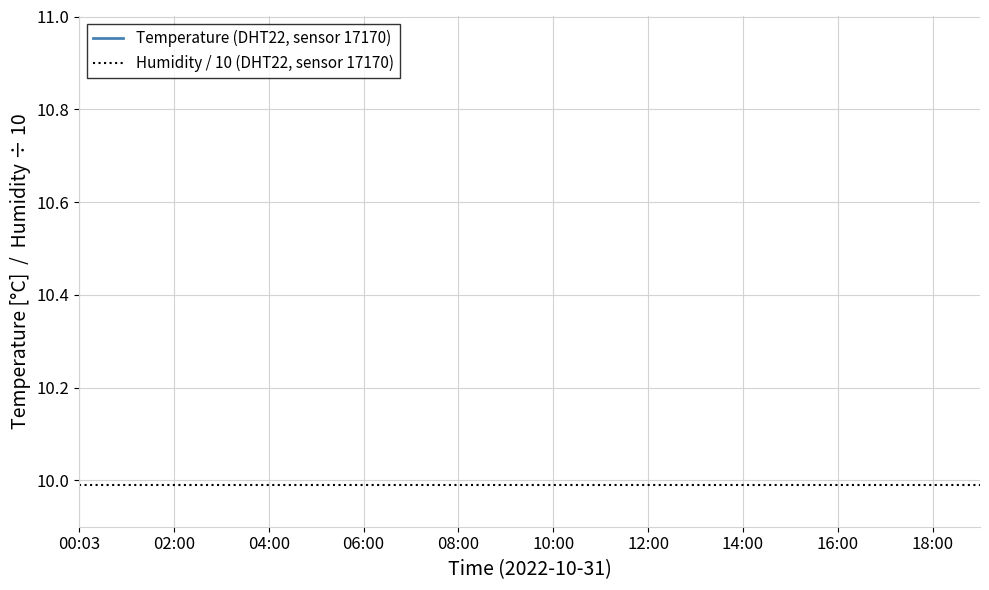

Between 04:00 and 12:00, which is larger?

12:00